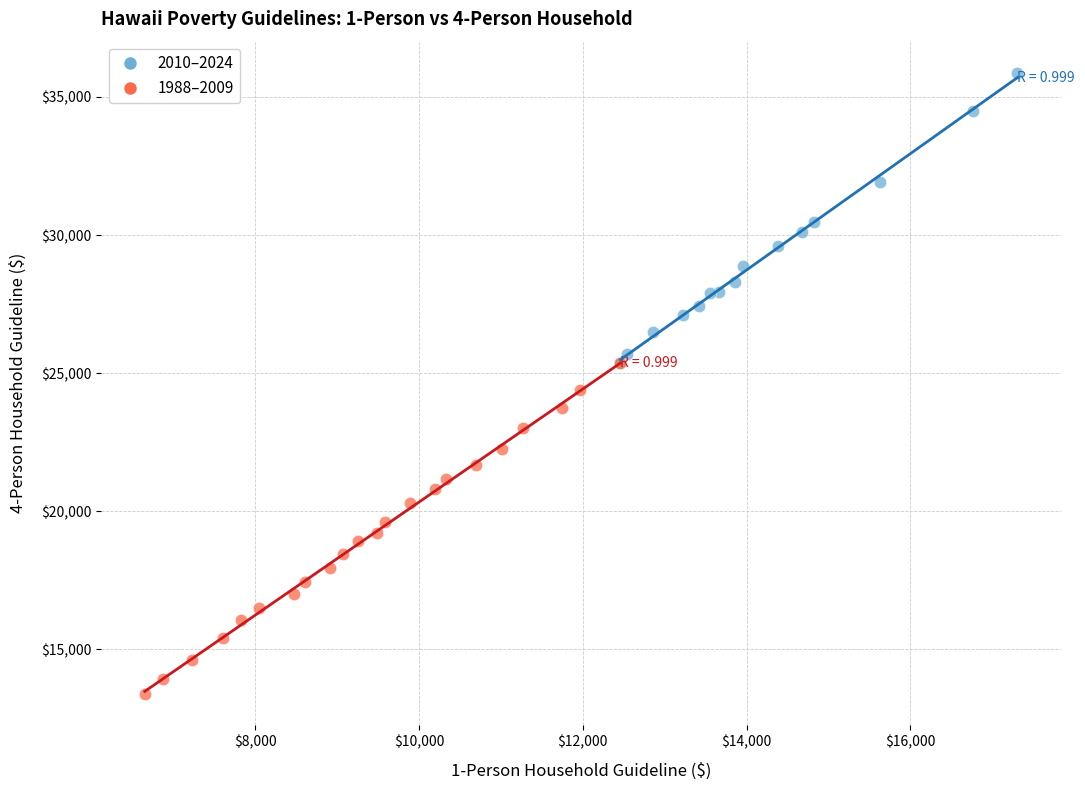

Which series reaches the minimum Y coordinate?

1988–2009